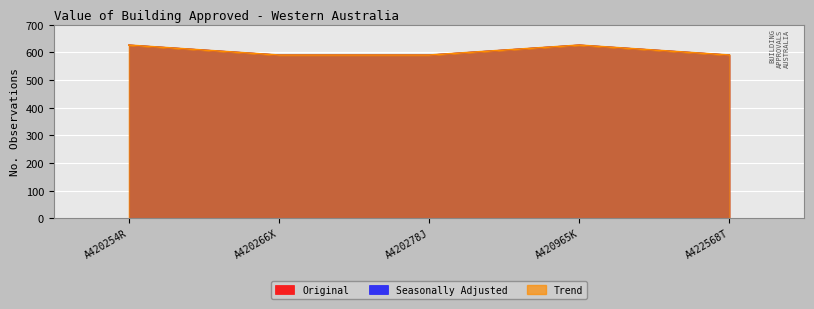

Reading left to right, extract all data points from this chart.

Original: A420254R=626	A420266X=590	A420278J=590	A420965K=626	A422568T=590
Seasonally Adjusted: A420254R=626	A420266X=590	A420278J=590	A420965K=626	A422568T=590
Trend: A420254R=626	A420266X=590	A420278J=590	A420965K=626	A422568T=590